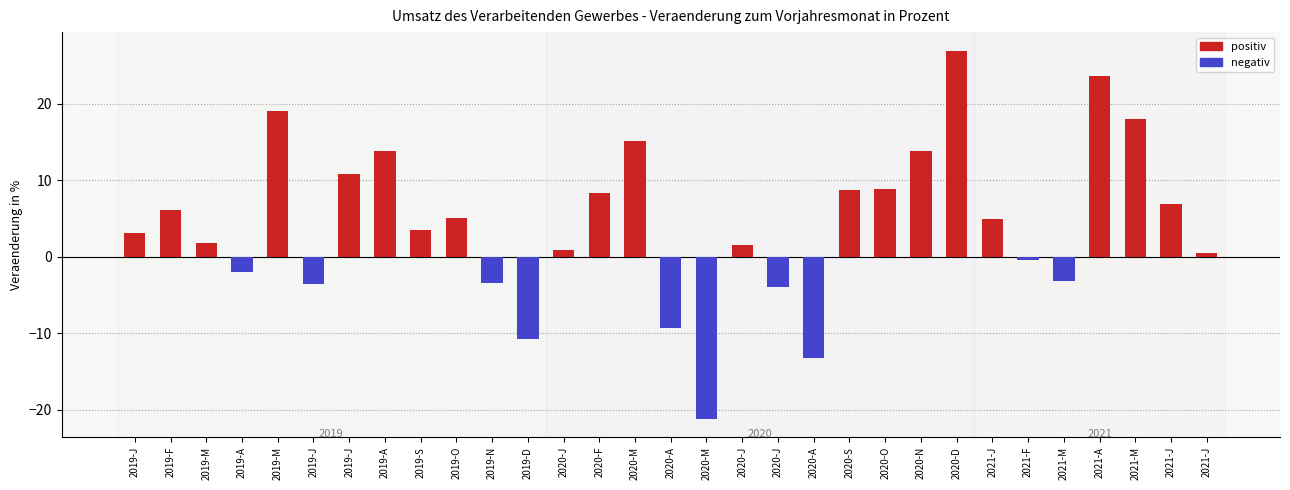

How many categories are shown in the chart?

31